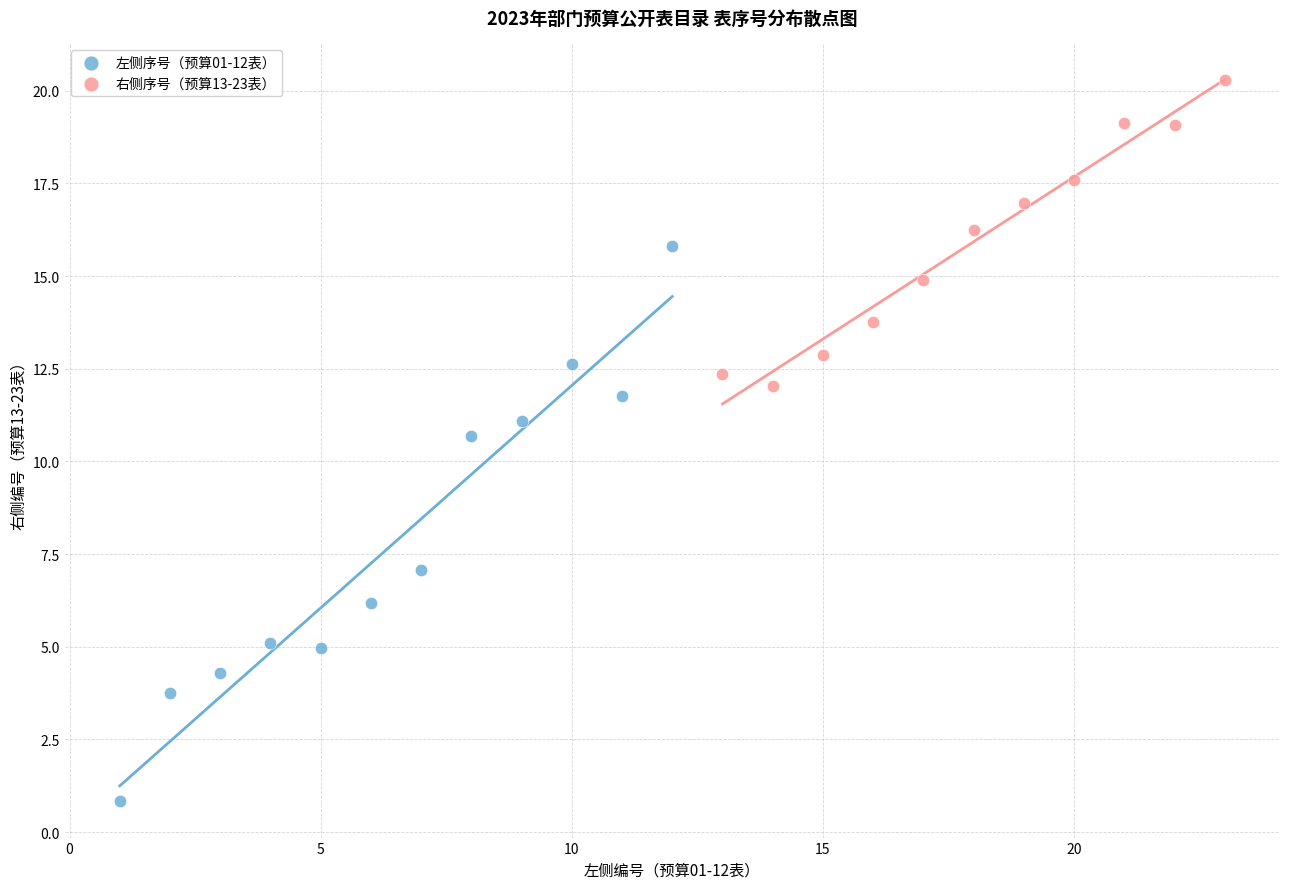

Which series has the largest Y range (max minus min)?

左侧序号（预算01-12表）